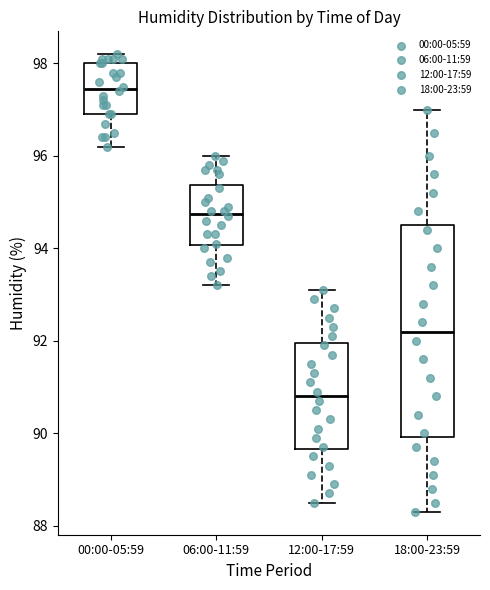

Reading left to right, transcribe this box plot: for each box, give where its median line is, the range the box spans, and where its two whiskers end, as read against the y-axis. The values are not printed on the chart, so give them approximately, as read against the axis.

00:00-05:59: median 97.4, box 97.0 to 98.0, whiskers 96.2 to 98.2
06:00-11:59: median 94.8, box 94.0 to 95.4, whiskers 93.2 to 96.0
12:00-17:59: median 90.8, box 89.6 to 92.0, whiskers 88.6 to 93.2
18:00-23:59: median 92.2, box 90.0 to 94.6, whiskers 88.4 to 97.0